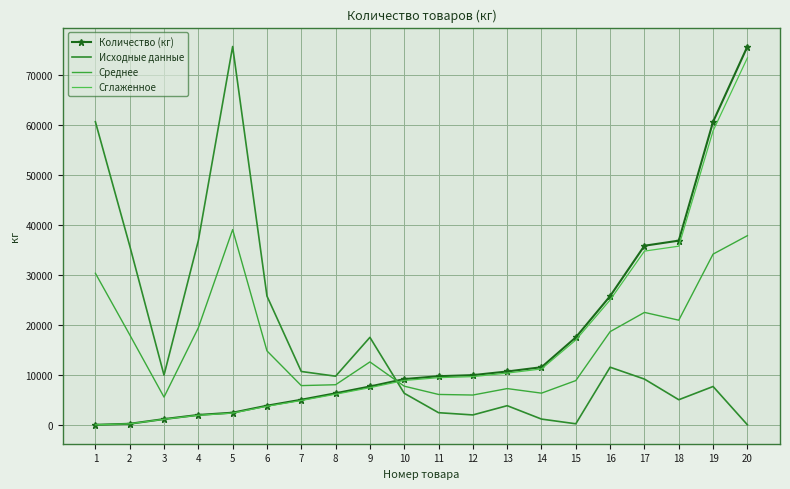

Is this an area chart (filled region under the line)?

No